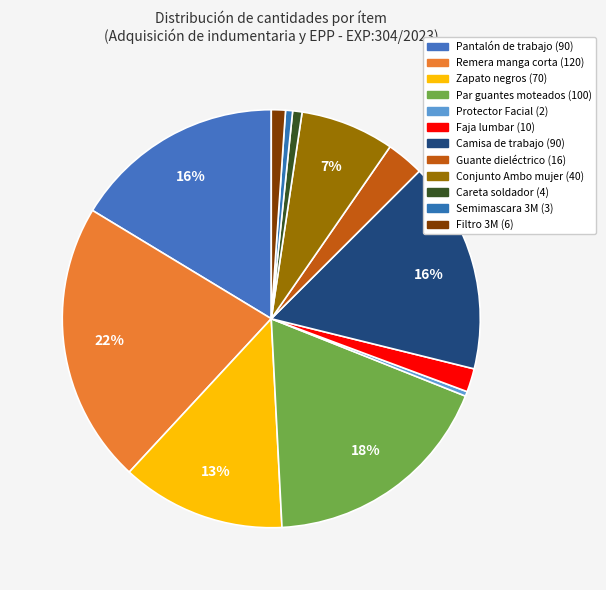

Rank the categories by value from highest to lowest.

Remera manga corta, Par guantes moteados, Pantalón de trabajo, Camisa de trabajo, Zapato negros, Conjunto Ambo mujer, Guante dieléctrico, Faja lumbar, Filtro 3M, Careta soldador, Semimascara 3M, Protector Facial